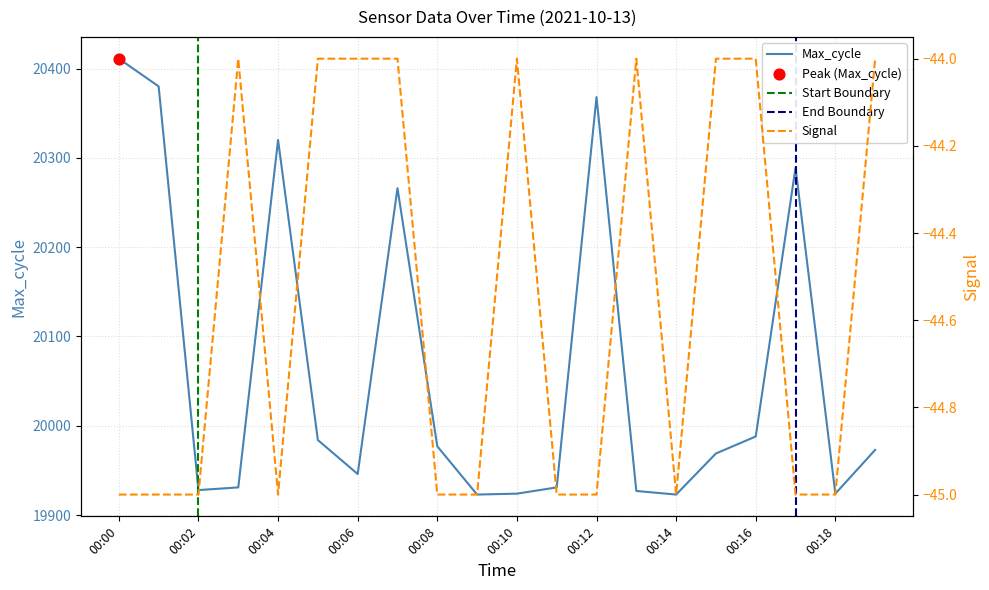

Which series contains the lowest Y value?

Signal